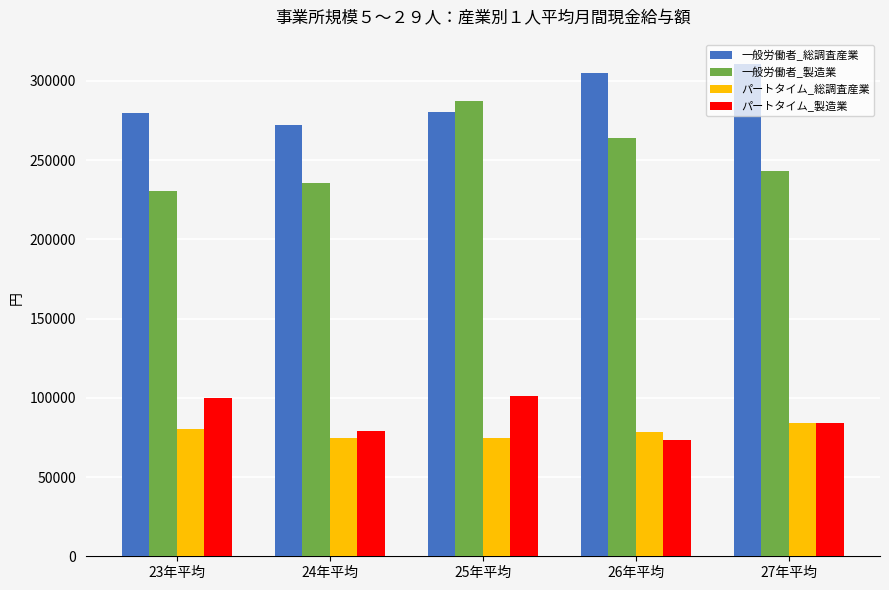

List the series in order of their peak value, highest first.

一般労働者_総調査産業, 一般労働者_製造業, パートタイム_製造業, パートタイム_総調査産業